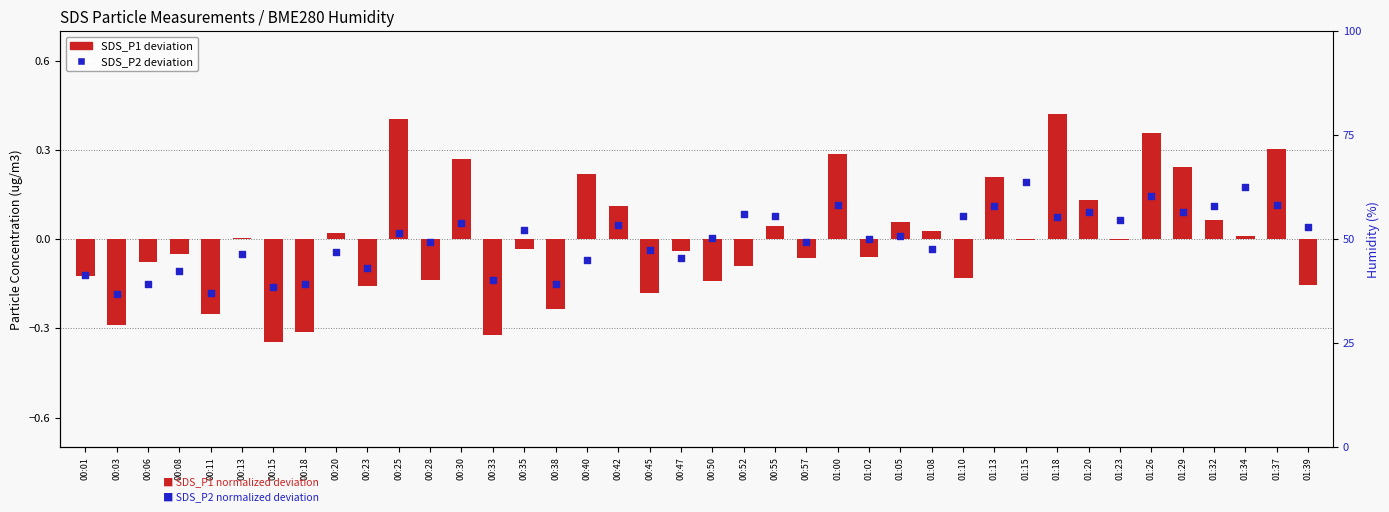

At how many categories does at least one series exceed 0?

26